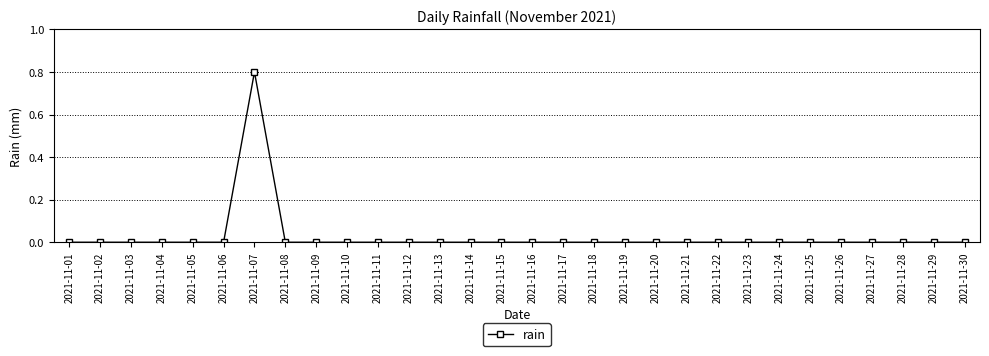

The chart shows a value of 1.3 at 2021-11-07. True or false?

False